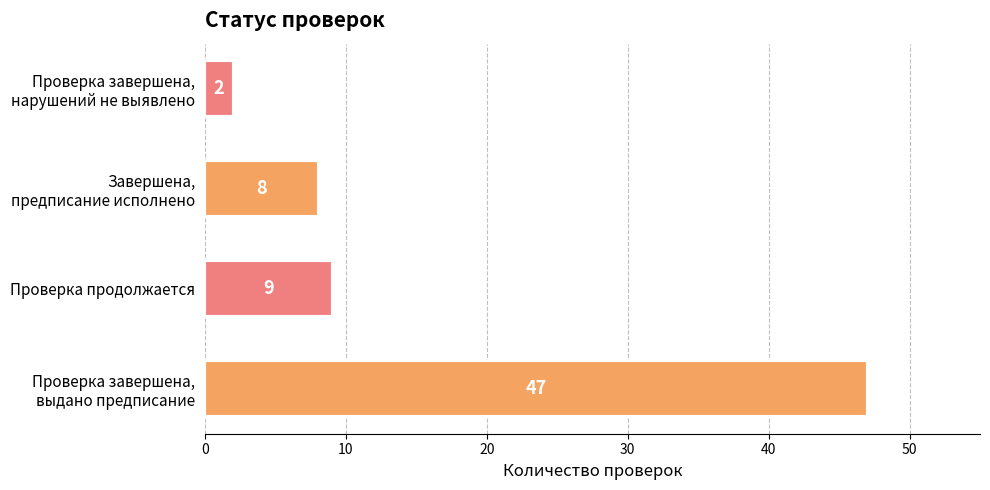

Reading top to bottom, list all the values displayed in this chart.

2	8	9	47